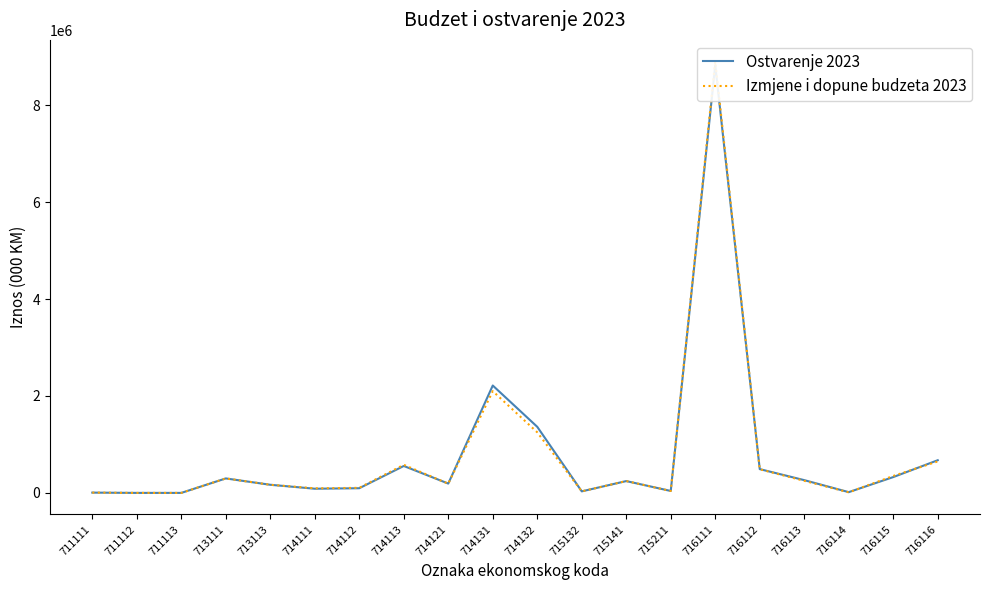

In Ostvarenje 2023, how many points are higher than both neighbors (excluding endpoints)?

5